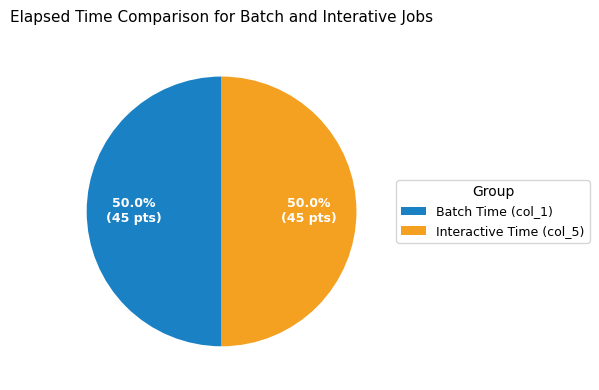

What is the total percentage of Batch Time (col_1) and Interactive Time (col_5)?

100.0%